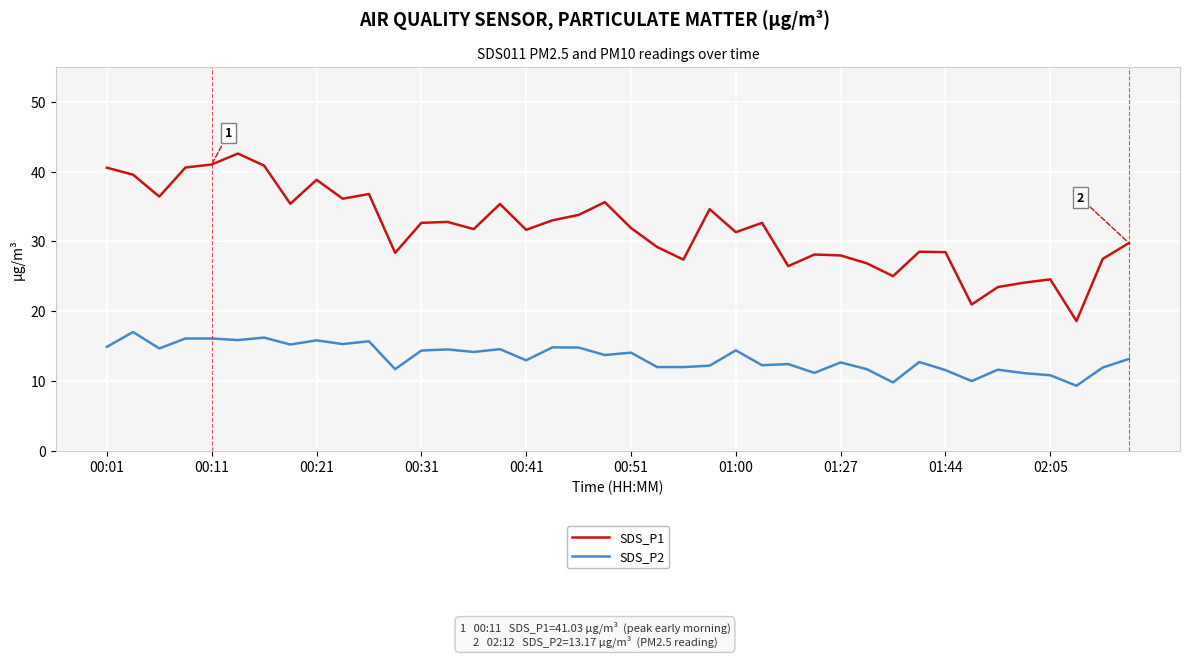

Does the chart have visible grid lines?

Yes